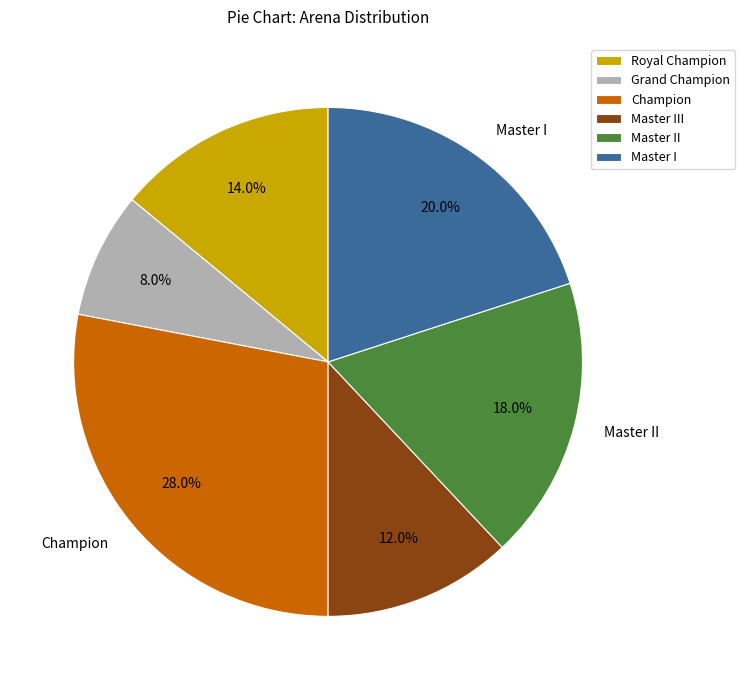

Is there any slice that represents more than half of the pie?

No